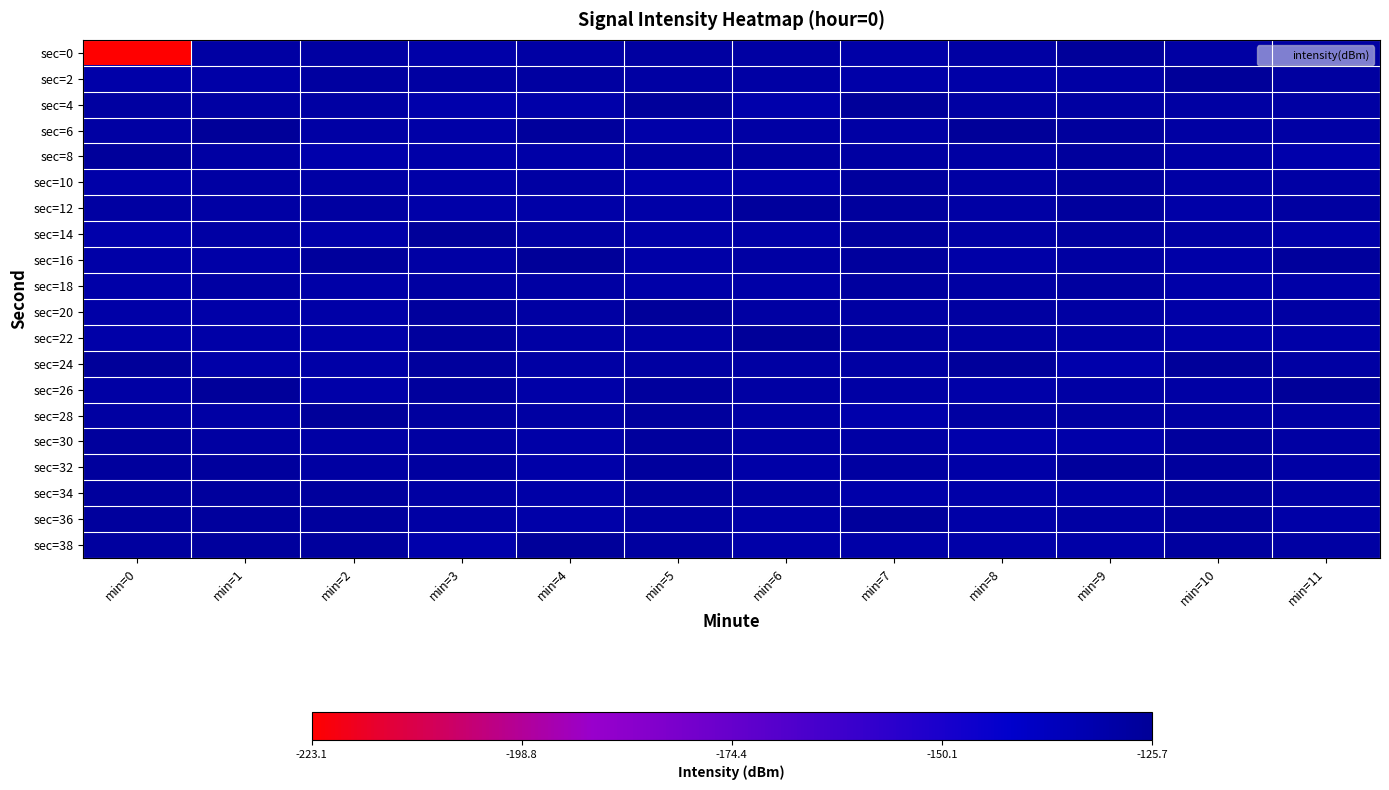

Reading left to right, transcribe all the data shown in this chart.

sec=0: min=0=-223.1	min=1=-129.3	min=2=-128.8	min=3=-130.8	min=4=-129.7	min=5=-128.6	min=6=-129.4	min=7=-130.6	min=8=-129.3	min=9=-126.3	min=10=-129.4	min=11=-128.8
sec=2: min=0=-131.0	min=1=-130.6	min=2=-128.0	min=3=-128.8	min=4=-128.5	min=5=-129.4	min=6=-129.9	min=7=-130.8	min=8=-130.6	min=9=-129.5	min=10=-125.7	min=11=-128.0
sec=4: min=0=-128.6	min=1=-129.4	min=2=-129.4	min=3=-131.5	min=4=-131.2	min=5=-126.5	min=6=-131.5	min=7=-126.3	min=8=-129.4	min=9=-128.9	min=10=-129.2	min=11=-129.4
sec=6: min=0=-129.4	min=1=-125.7	min=2=-129.9	min=3=-130.4	min=4=-126.9	min=5=-130.8	min=6=-129.7	min=7=-129.5	min=8=-125.7	min=9=-127.5	min=10=-129.4	min=11=-129.9
sec=8: min=0=-126.5	min=1=-129.2	min=2=-131.5	min=3=-130.8	min=4=-130.6	min=5=-128.8	min=6=-128.5	min=7=-128.9	min=8=-129.2	min=9=-127.6	min=10=-129.8	min=11=-131.5
sec=10: min=0=-130.8	min=1=-129.4	min=2=-129.7	min=3=-130.6	min=4=-129.3	min=5=-131.5	min=6=-131.2	min=7=-127.5	min=8=-129.4	min=9=-127.4	min=10=-129.8	min=11=-129.7
sec=12: min=0=-128.8	min=1=-129.8	min=2=-128.5	min=3=-130.8	min=4=-130.6	min=5=-130.4	min=6=-126.9	min=7=-127.6	min=8=-129.8	min=9=-127.6	min=10=-130.3	min=11=-128.5
sec=14: min=0=-131.5	min=1=-129.8	min=2=-131.2	min=3=-126.3	min=4=-129.4	min=5=-130.8	min=6=-130.6	min=7=-127.4	min=8=-129.8	min=9=-127.8	min=10=-129.3	min=11=-131.2
sec=16: min=0=-130.4	min=1=-130.3	min=2=-126.9	min=3=-129.5	min=4=-125.7	min=5=-130.6	min=6=-129.3	min=7=-127.6	min=8=-130.3	min=9=-128.8	min=10=-130.4	min=11=-126.9
sec=18: min=0=-130.8	min=1=-129.3	min=2=-130.6	min=3=-128.9	min=4=-129.2	min=5=-130.8	min=6=-130.6	min=7=-127.8	min=8=-129.3	min=9=-128.0	min=10=-130.8	min=11=-130.6
sec=20: min=0=-130.6	min=1=-130.8	min=2=-130.4	min=3=-127.5	min=4=-129.4	min=5=-126.3	min=6=-129.4	min=7=-128.8	min=8=-128.6	min=9=-129.4	min=10=-130.6	min=11=-129.3
sec=22: min=0=-130.8	min=1=-130.6	min=2=-130.8	min=3=-127.6	min=4=-129.8	min=5=-129.5	min=6=-125.7	min=7=-128.0	min=8=-129.4	min=9=-129.9	min=10=-130.8	min=11=-130.6
sec=24: min=0=-126.3	min=1=-130.8	min=2=-130.6	min=3=-127.4	min=4=-129.8	min=5=-128.9	min=6=-129.2	min=7=-129.4	min=8=-126.5	min=9=-131.5	min=10=-126.3	min=11=-129.4
sec=26: min=0=-129.5	min=1=-126.3	min=2=-130.8	min=3=-127.6	min=4=-130.3	min=5=-127.5	min=6=-129.4	min=7=-129.9	min=8=-130.8	min=9=-129.7	min=10=-129.5	min=11=-125.7
sec=28: min=0=-128.9	min=1=-129.5	min=2=-126.3	min=3=-127.8	min=4=-129.3	min=5=-127.6	min=6=-129.8	min=7=-131.5	min=8=-128.8	min=9=-128.5	min=10=-128.9	min=11=-129.2
sec=30: min=0=-127.5	min=1=-128.9	min=2=-129.5	min=3=-128.8	min=4=-130.4	min=5=-127.4	min=6=-129.8	min=7=-129.7	min=8=-131.5	min=9=-131.2	min=10=-127.5	min=11=-129.4
sec=32: min=0=-127.6	min=1=-127.5	min=2=-128.9	min=3=-128.0	min=4=-130.8	min=5=-127.6	min=6=-130.3	min=7=-128.5	min=8=-130.4	min=9=-126.9	min=10=-127.6	min=11=-129.8
sec=34: min=0=-127.4	min=1=-127.6	min=2=-127.5	min=3=-129.4	min=4=-130.6	min=5=-127.8	min=6=-129.3	min=7=-131.2	min=8=-130.8	min=9=-130.6	min=10=-127.4	min=11=-129.8
sec=36: min=0=-127.6	min=1=-127.4	min=2=-127.6	min=3=-129.9	min=4=-130.8	min=5=-128.8	min=6=-130.4	min=7=-126.9	min=8=-130.6	min=9=-129.3	min=10=-127.6	min=11=-130.3
sec=38: min=0=-127.8	min=1=-127.6	min=2=-127.4	min=3=-131.5	min=4=-126.3	min=5=-128.0	min=6=-130.8	min=7=-130.6	min=8=-130.8	min=9=-130.6	min=10=-127.8	min=11=-129.3